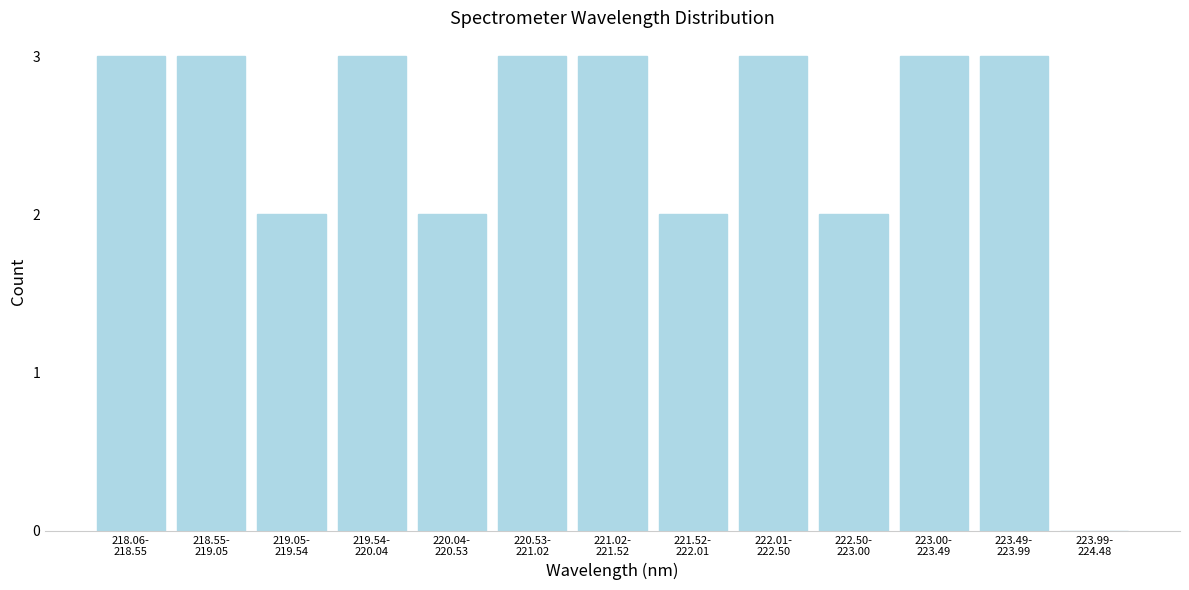

What is the greatest value displayed?

3